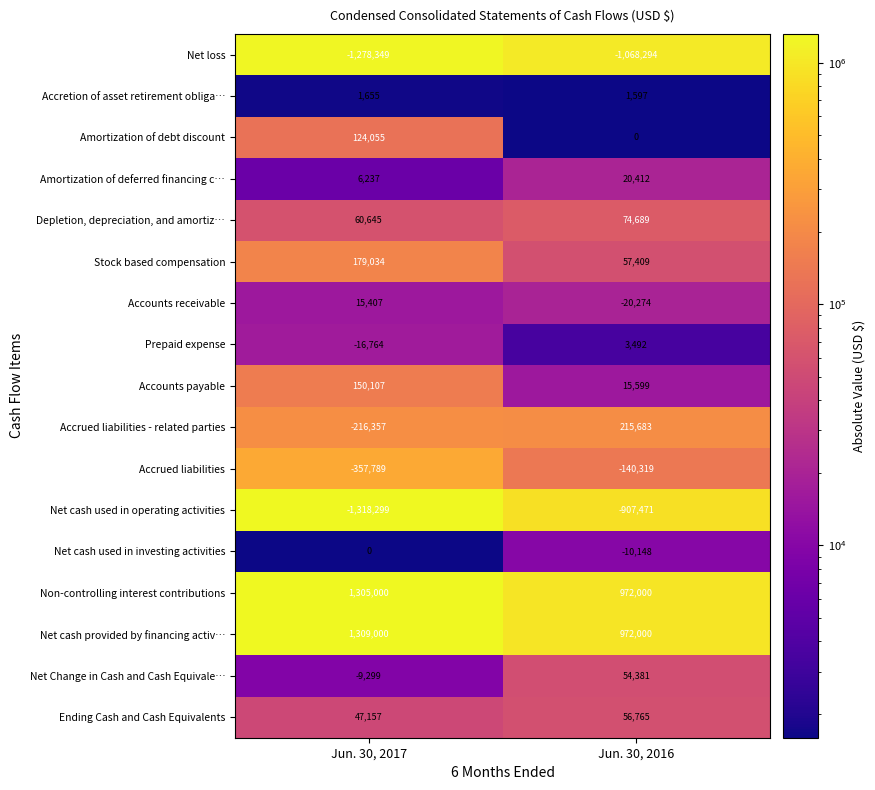

What is the spread (max minus min) of values at Jun. 30, 2017?

2627299